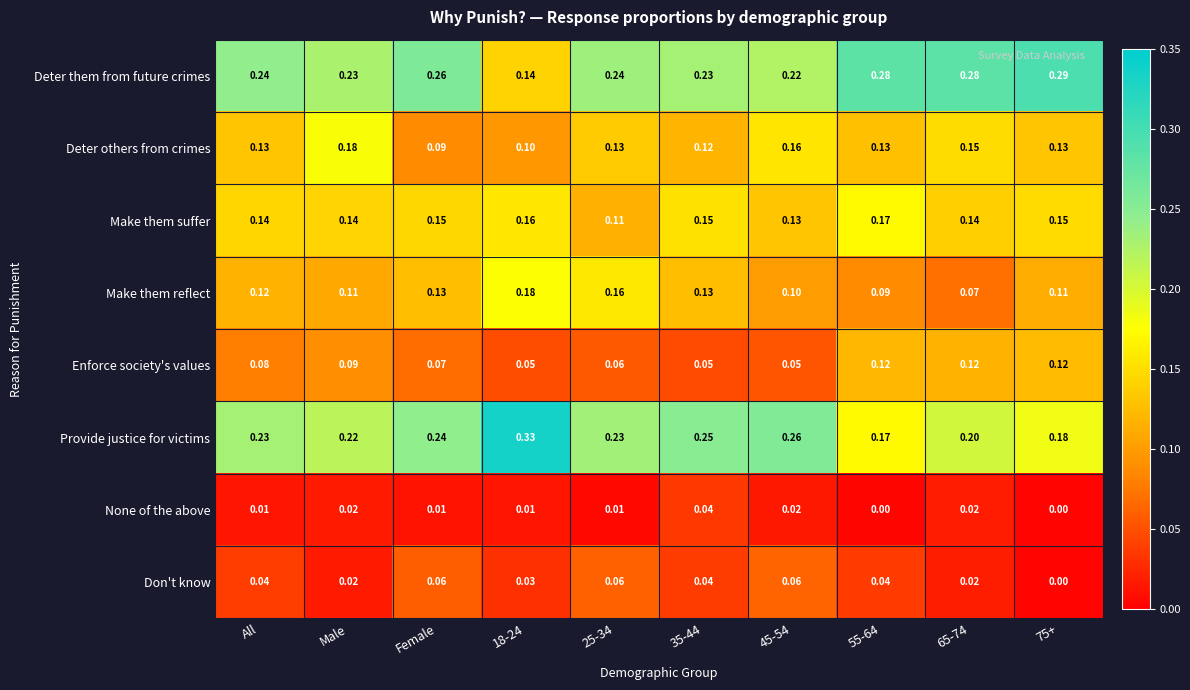

Is the value of Don't know at 75+ greater than the value of Enforce society's values at Female?

No